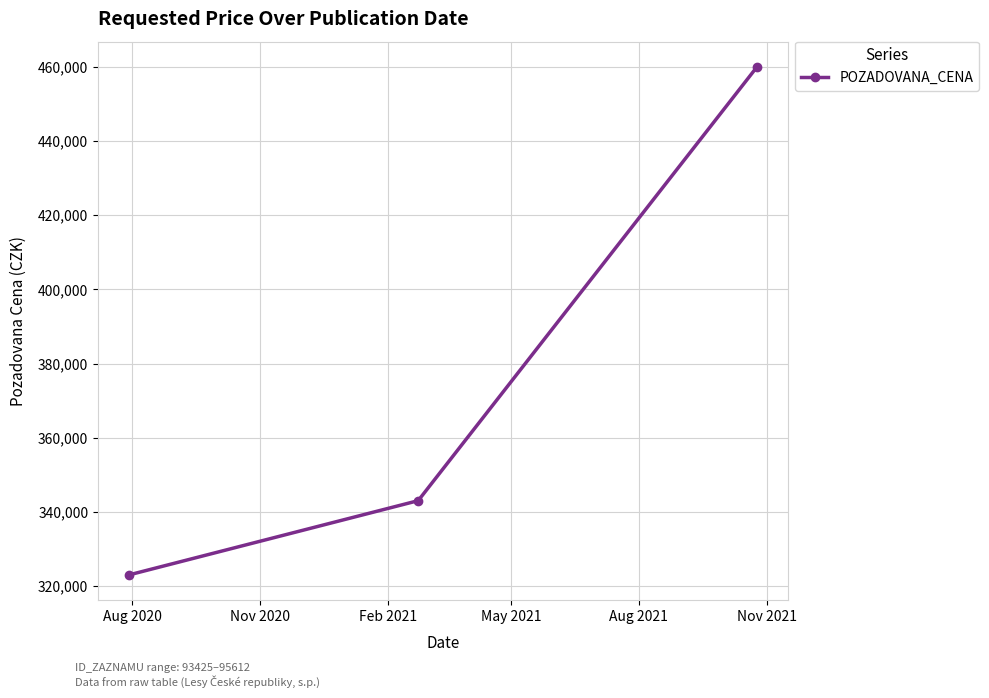

What is the smallest value displayed?

323000